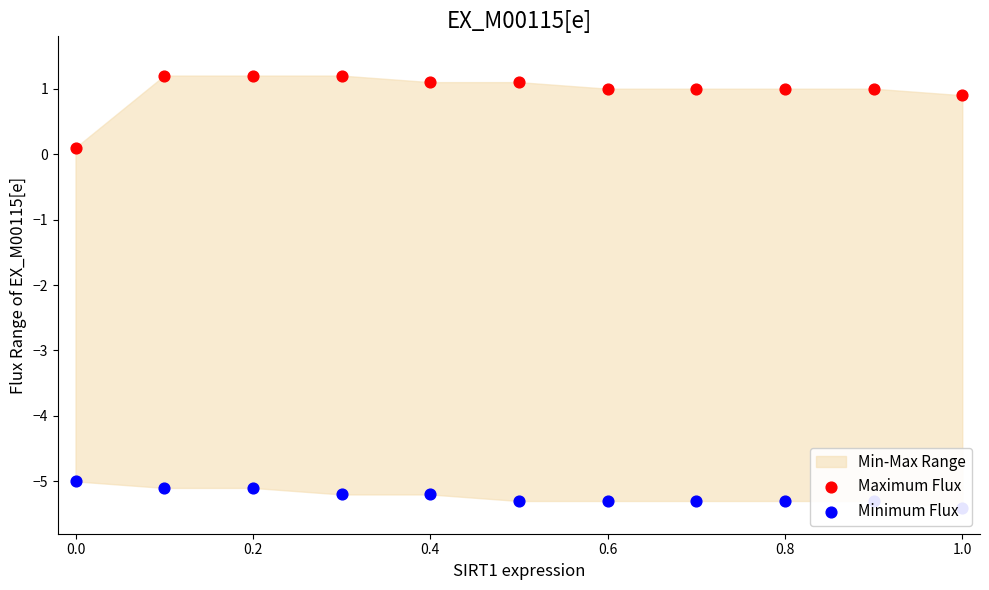

Which series has the largest total across all categories?

Maximum Flux